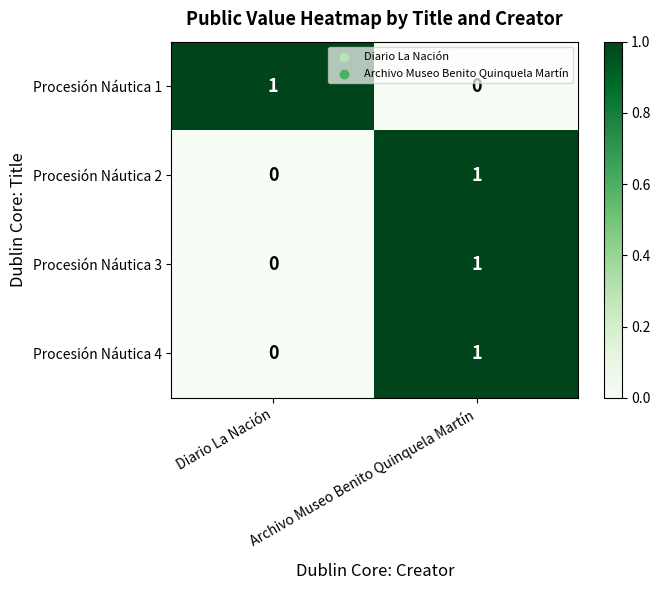

Rank the categories by Procesión Náutica 2 value from highest to lowest.

Archivo Museo Benito Quinquela Martín, Diario La Nación